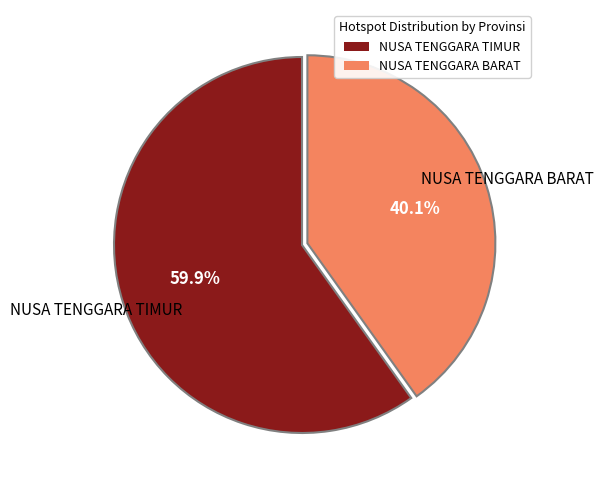

Is there a majority slice in this chart?

Yes